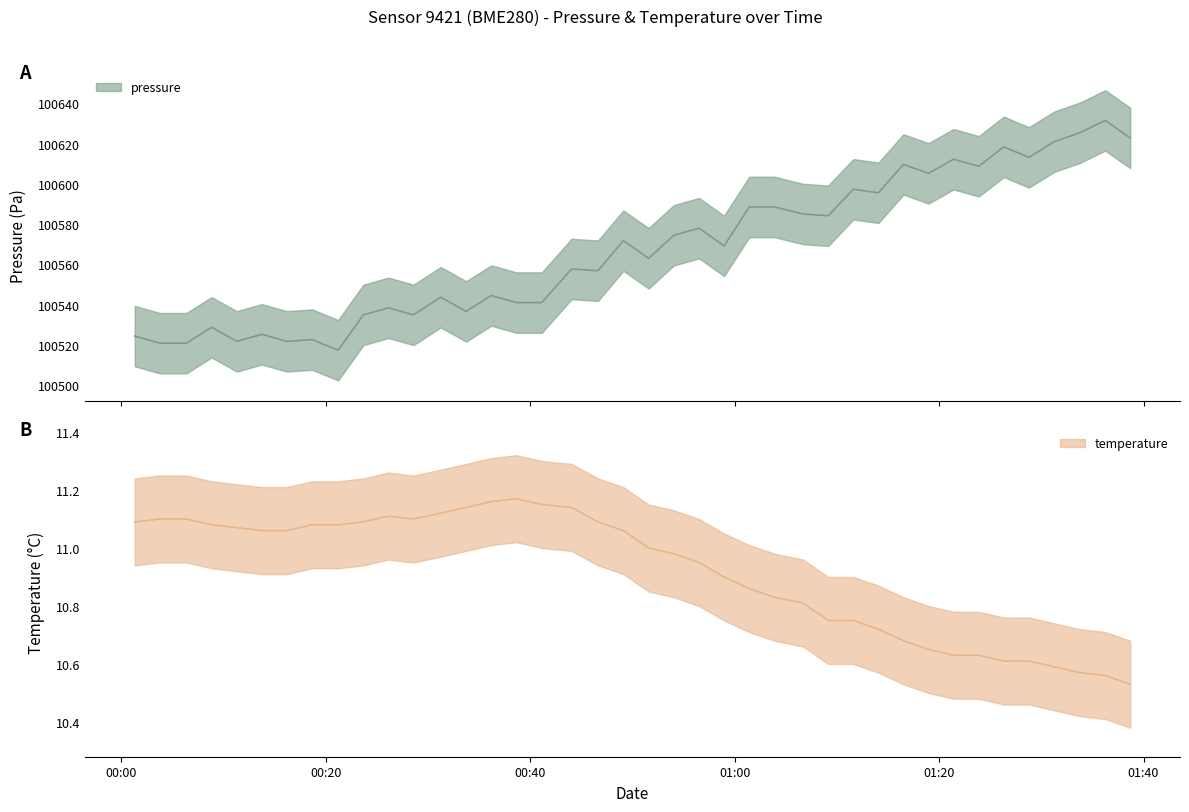

Which series changed the most between 2022-12-24T00:38:39 and 2022-12-24T01:11:37?

pressure